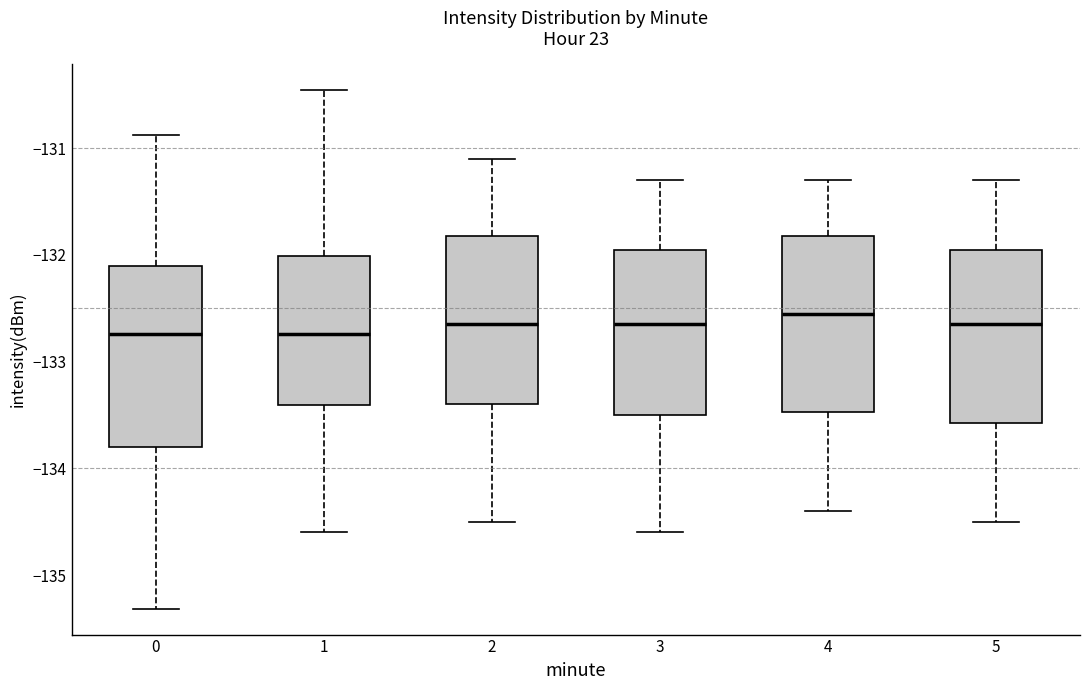

Where does the upper whisker of the box at x = 1 end on the y-axis? The values are not printed on the chart, so give them approximately, as read against the axis.

-130.5